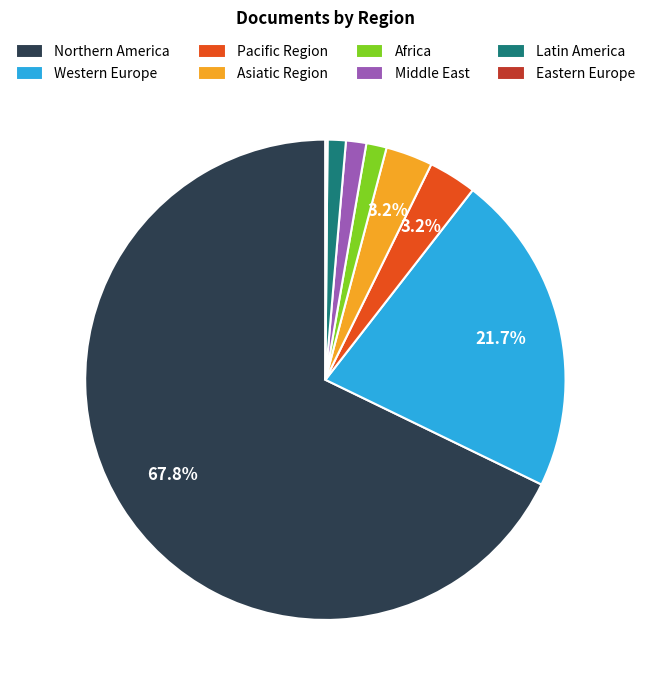

Between Pacific Region and Western Europe, which is larger?

Western Europe